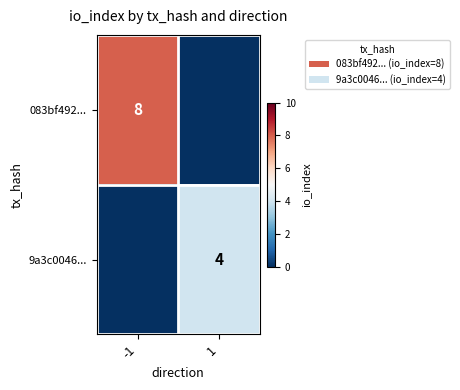

The 083bf492... series shows 8 at -1. True or false?

True